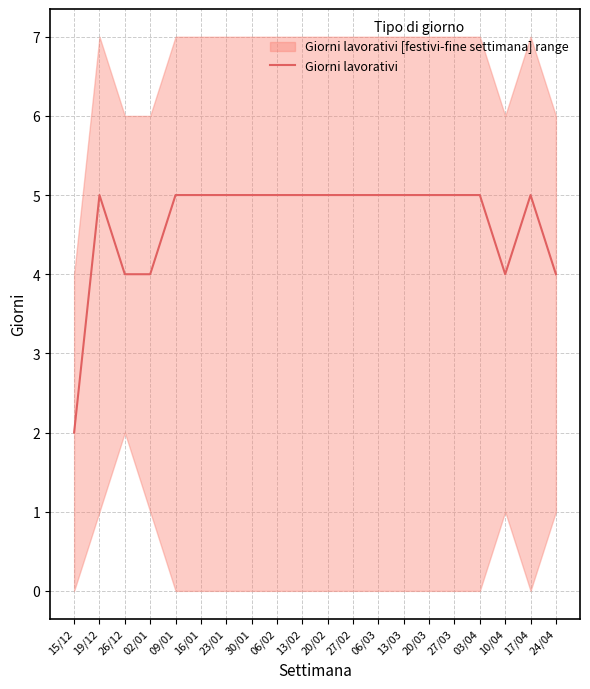

True or false: there are more than 1 points higher than both neighbors.

True